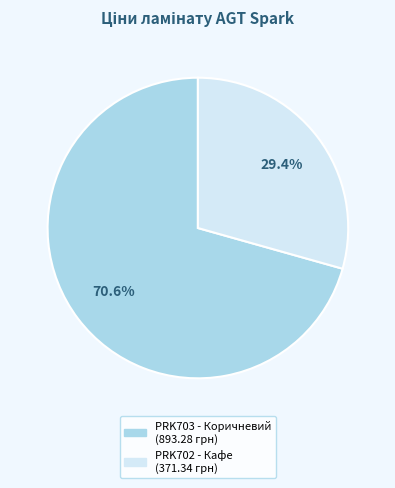

How many slices are in this pie chart?

2